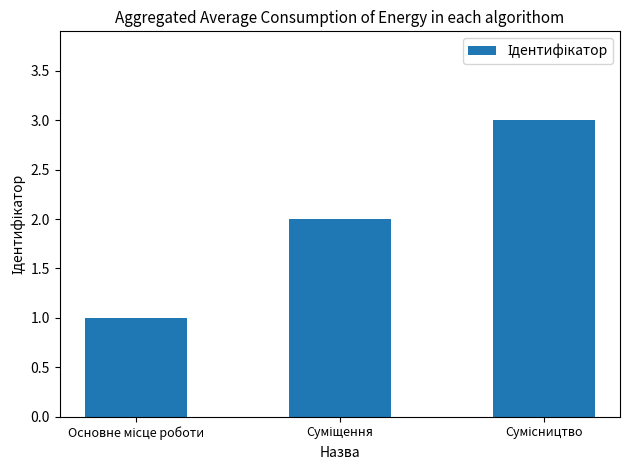

What is the sum of all values?

6